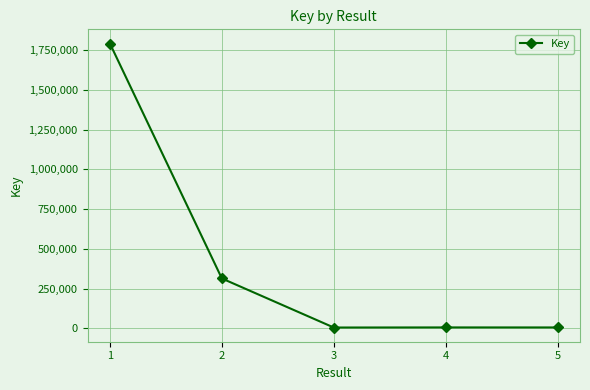

True or false: the data shows 457269 at 2.

False